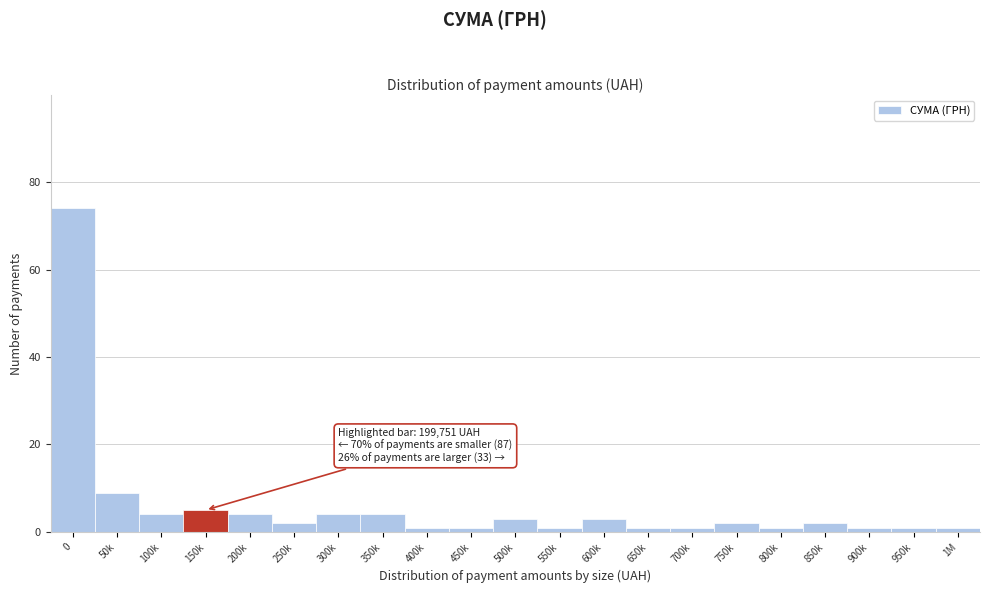

Reading right to left, list all the values displayed in this chart.

1	1	1	2	1	2	1	1	3	1	3	1	1	4	4	2	4	5	4	9	74